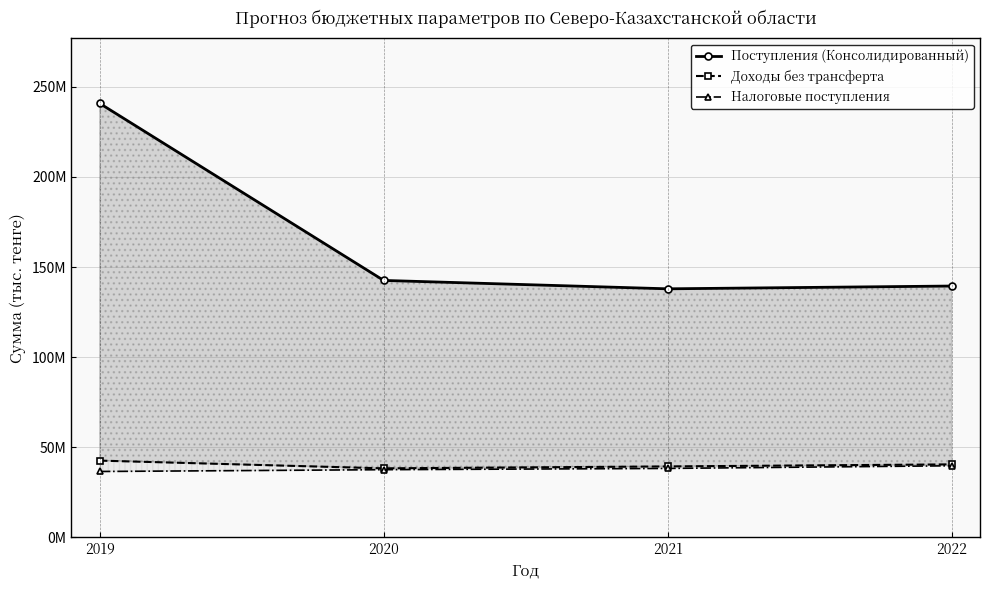

Reading right to left, list all the values displayed in this chart.

Поступления (Консолидированный): 139452423.0	137909735.0	142565352.0	240811940.7
Доходы без трансферта: 40472079.0	39339290.0	38268148.0	42560353.8
Налоговые поступления: 39696643.0	38227991.0	37527317.0	36524405.9